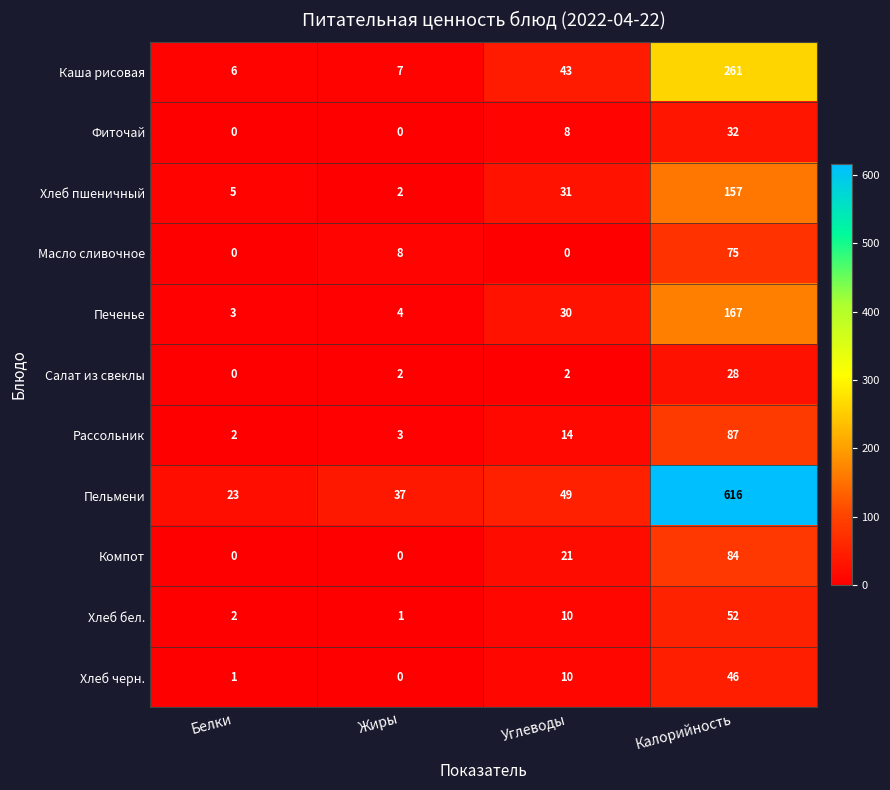

What is the sum of the Хлеб пшеничный values at Калорийность and Белки?

162